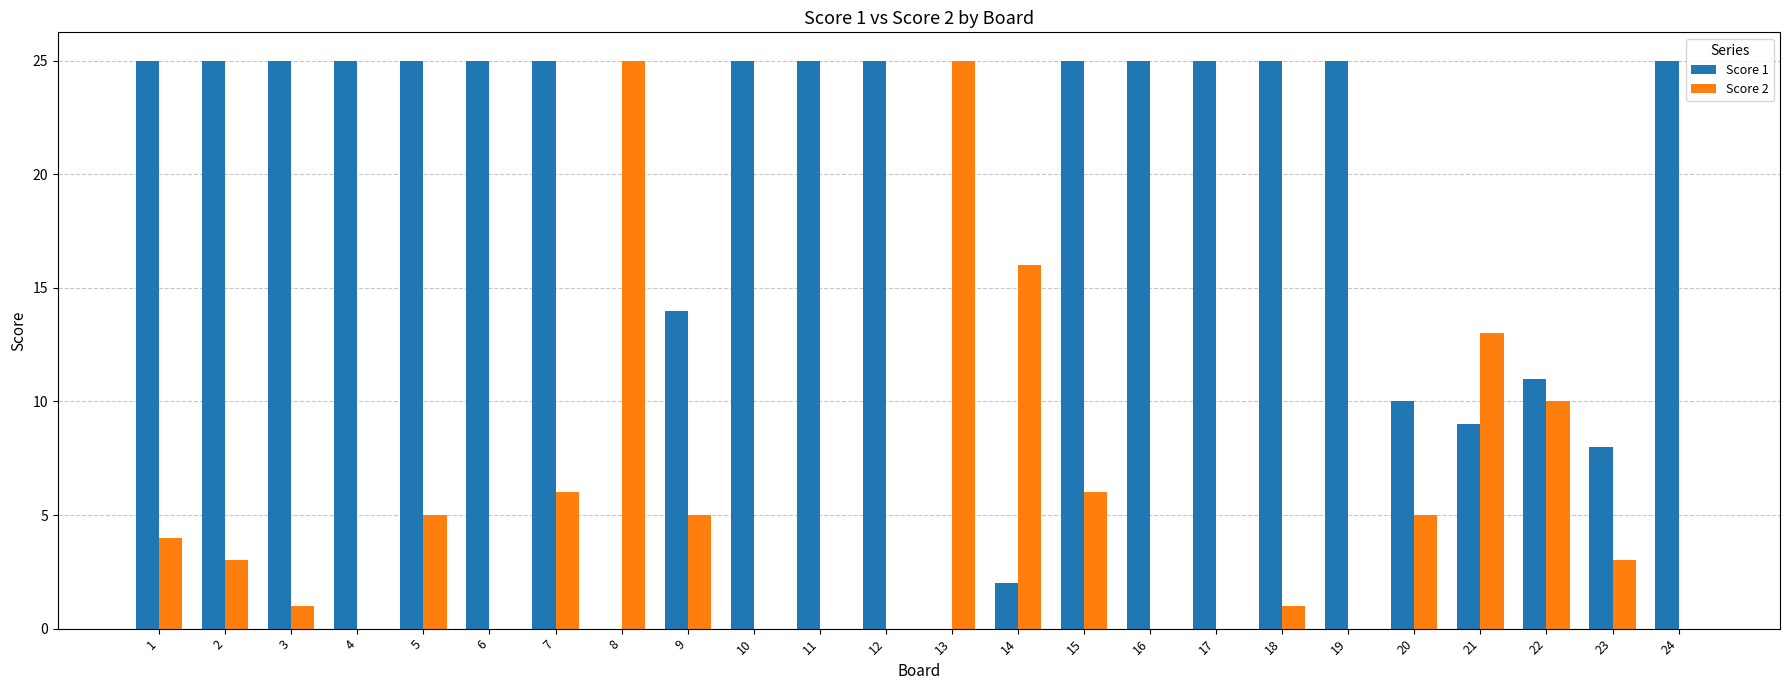

Reading left to right, extract all data points from this chart.

Score 1: 1=25	2=25	3=25	4=25	5=25	6=25	7=25	8=0	9=14	10=25	11=25	12=25	13=0	14=2	15=25	16=25	17=25	18=25	19=25	20=10	21=9	22=11	23=8	24=25
Score 2: 1=4	2=3	3=1	4=0	5=5	6=0	7=6	8=25	9=5	10=0	11=0	12=0	13=25	14=16	15=6	16=0	17=0	18=1	19=0	20=5	21=13	22=10	23=3	24=0